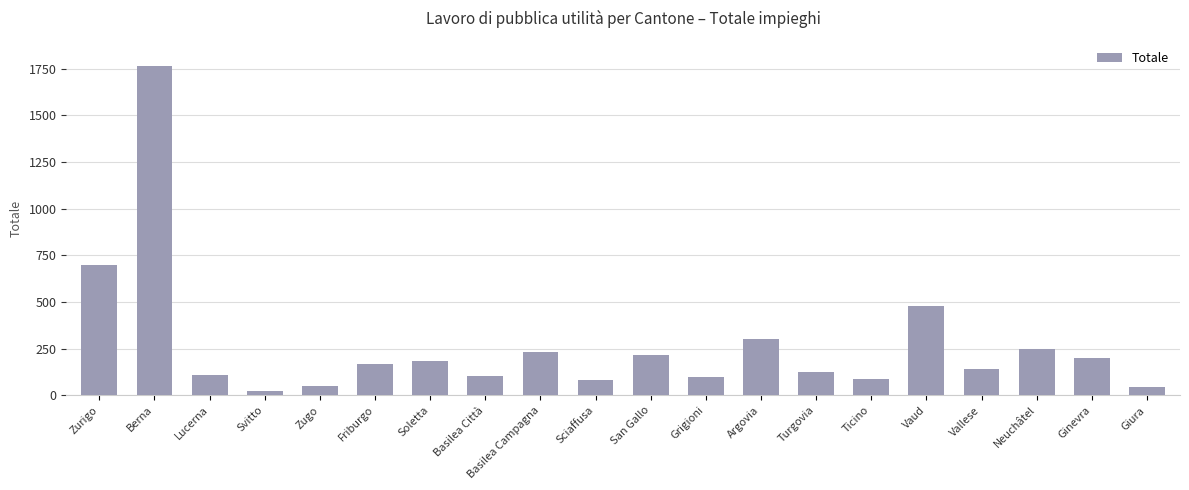

The chart shows a value of 143 at Vallese. True or false?

True